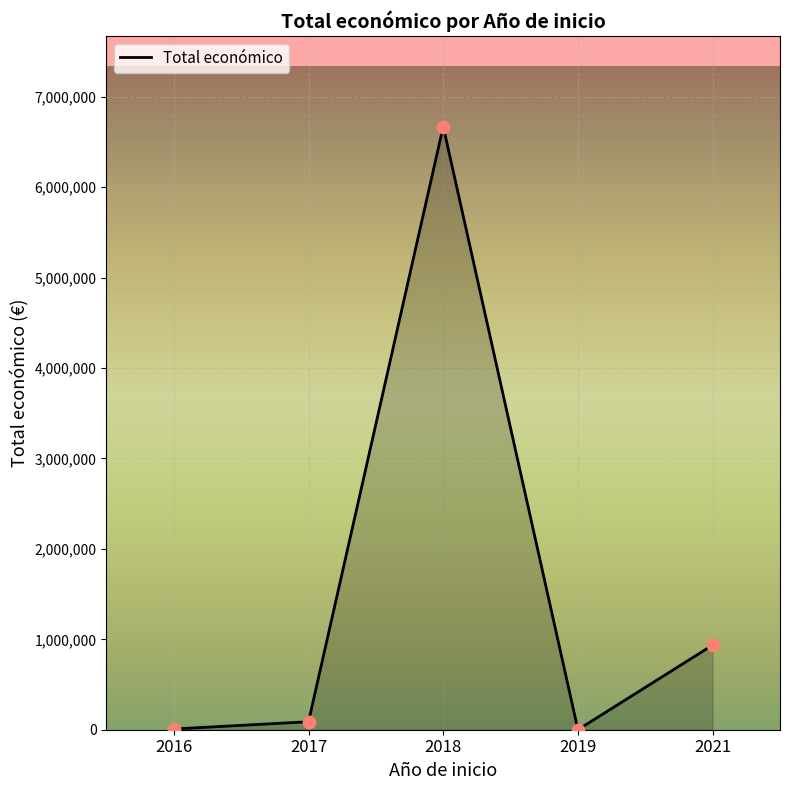

What is the change in value from 2016 to 2019?

-8200